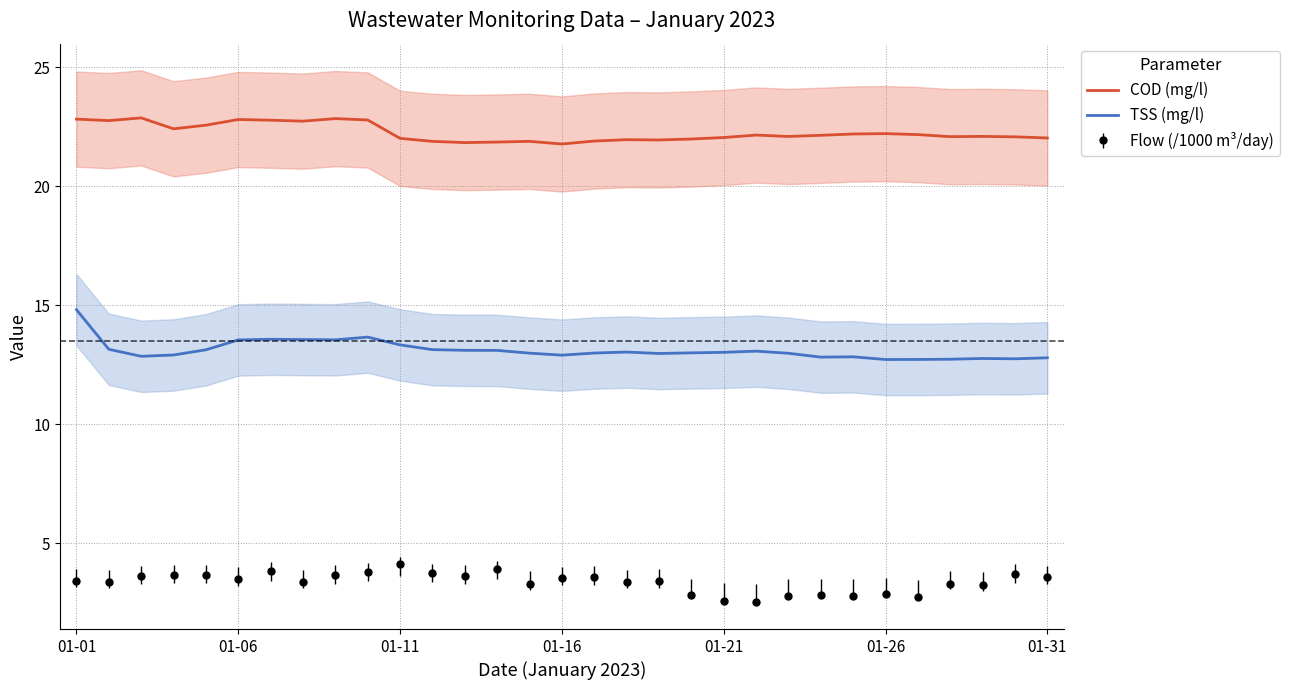

True or false: TSS (mg/l) and COD (mg/l) cross at least once.

False